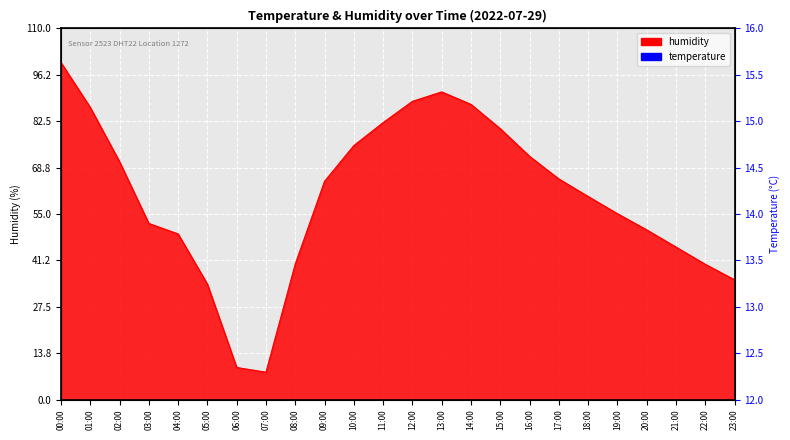

Between 17:00 and 07:00, which is larger?

17:00